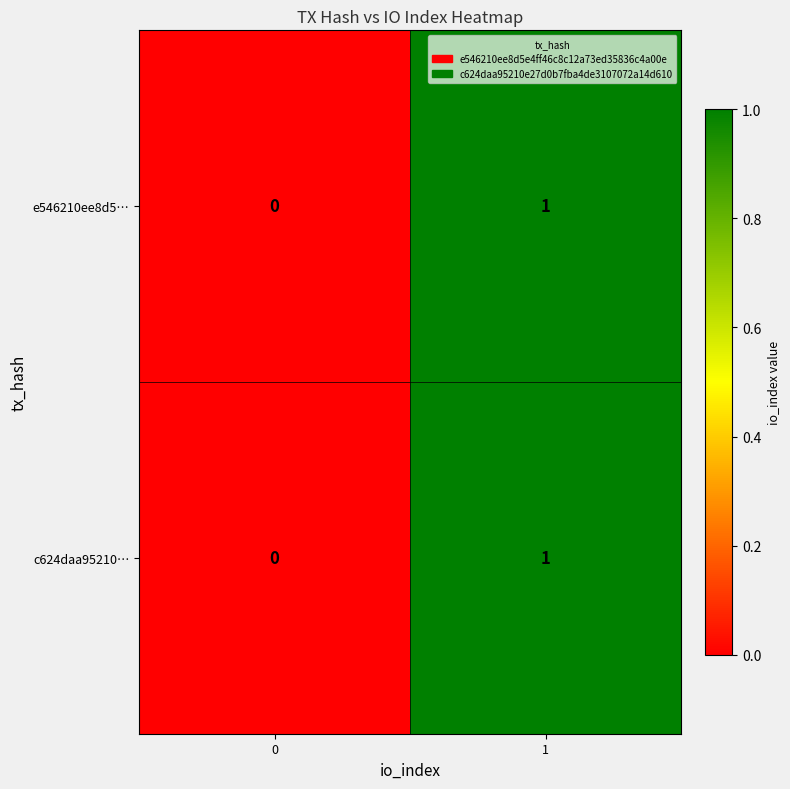

The value of c624daa95210… at 1 is 1. True or false?

True